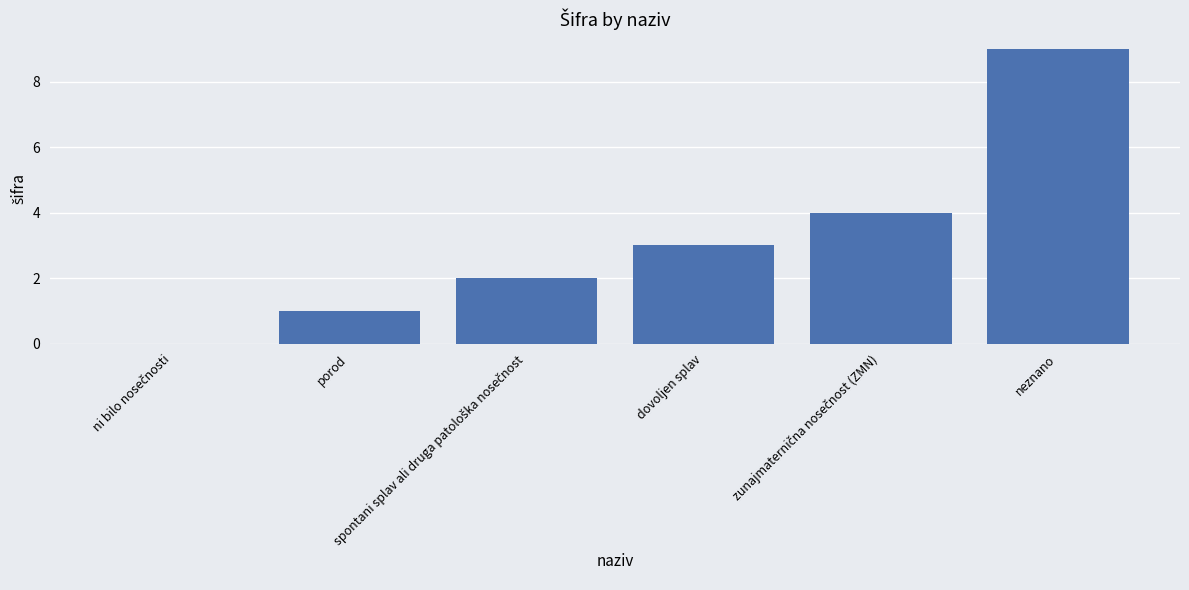

Reading right to left, list all the values displayed in this chart.

9	4	3	2	1	0